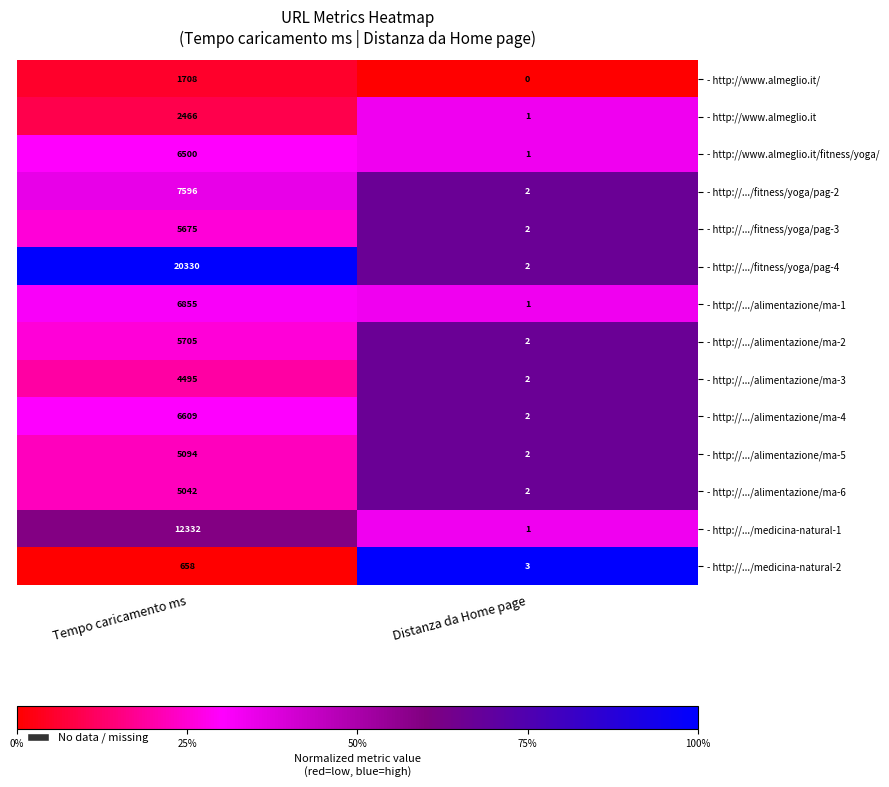

Is it true that - http://.../alimentazione/ma-3 equals 2 at Distanza da Home page?

True